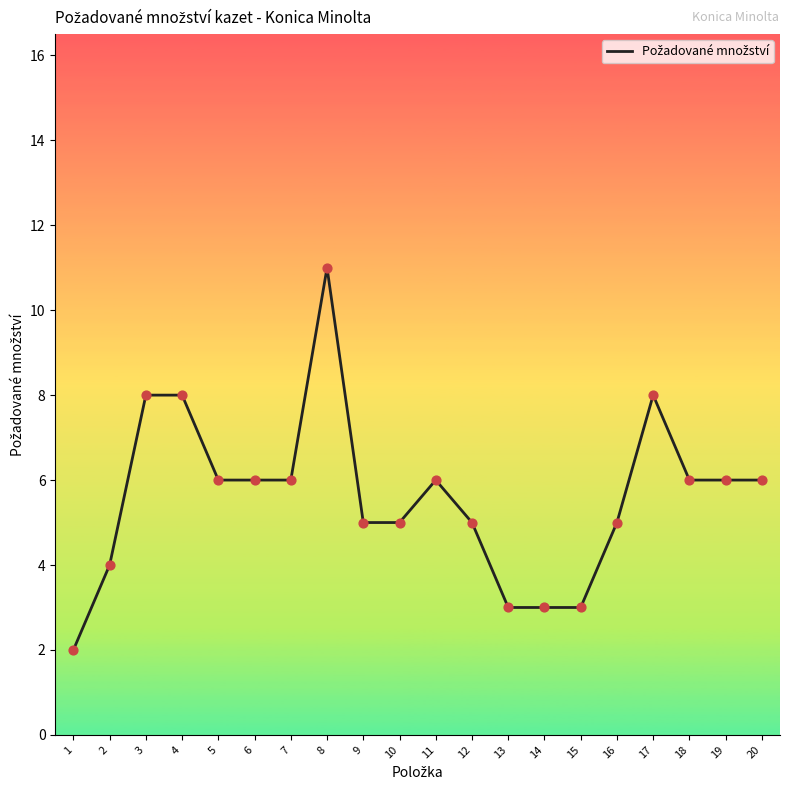

Approximately how many times larger is the value at 5 compared to 11?

1.0